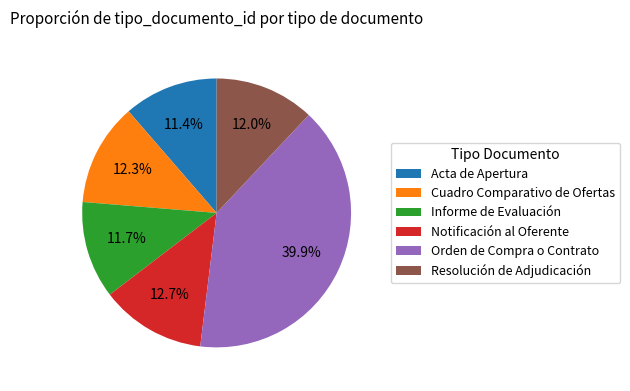

How much of the chart is everything except Acta de Apertura?

88.6%